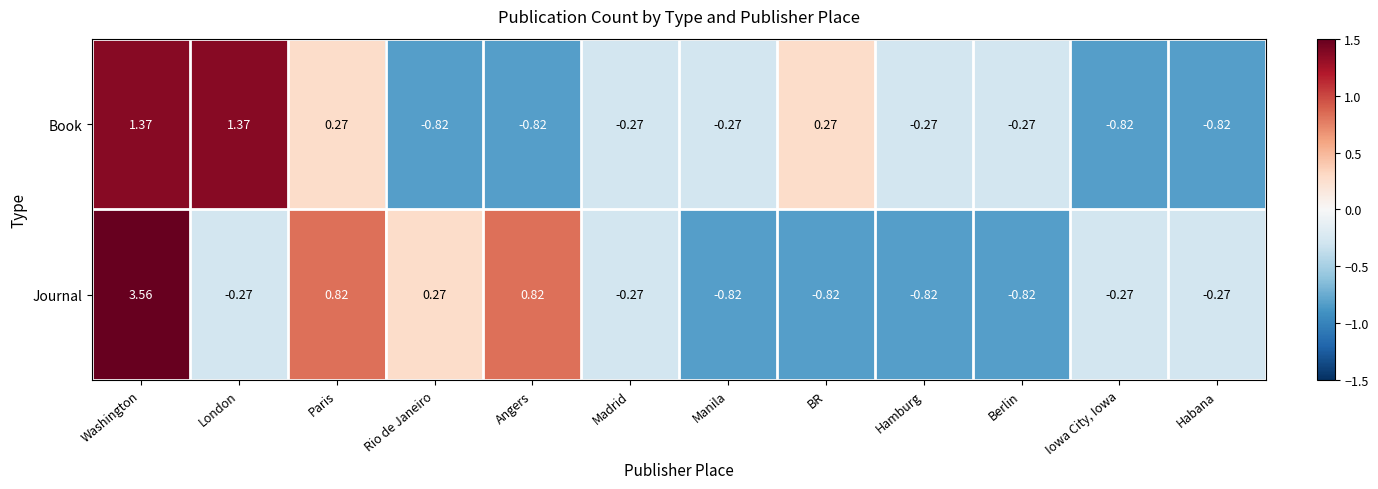

Between Madrid and Habana, which series saw the biggest shift?

Book